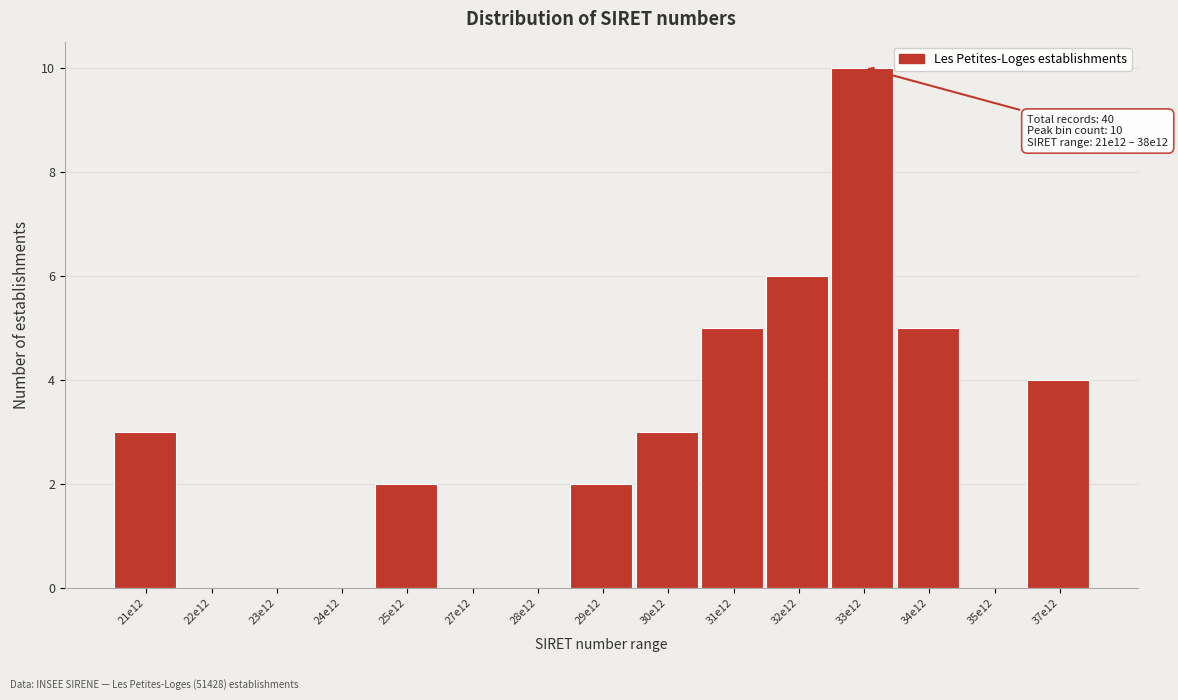

Reading left to right, transcribe all the data shown in this chart.

21e12=3	22e12=0	23e12=0	24e12=0	25e12=2	27e12=0	28e12=0	29e12=2	30e12=3	31e12=5	32e12=6	33e12=10	34e12=5	35e12=0	37e12=4